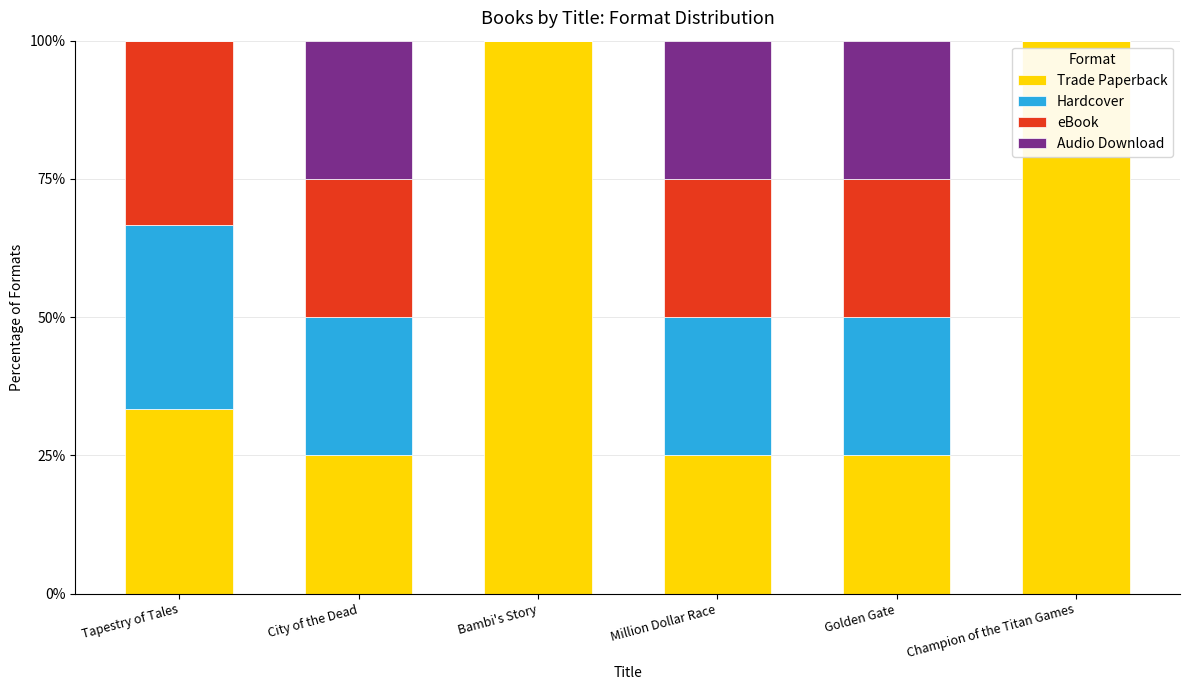

Reading left to right, list the values for the Trade Paperback series.

Tapestry of Tales=33.3	City of the Dead=25.0	Bambi's Story=100.0	Million Dollar Race=25.0	Golden Gate=25.0	Champion of the Titan Games=100.0